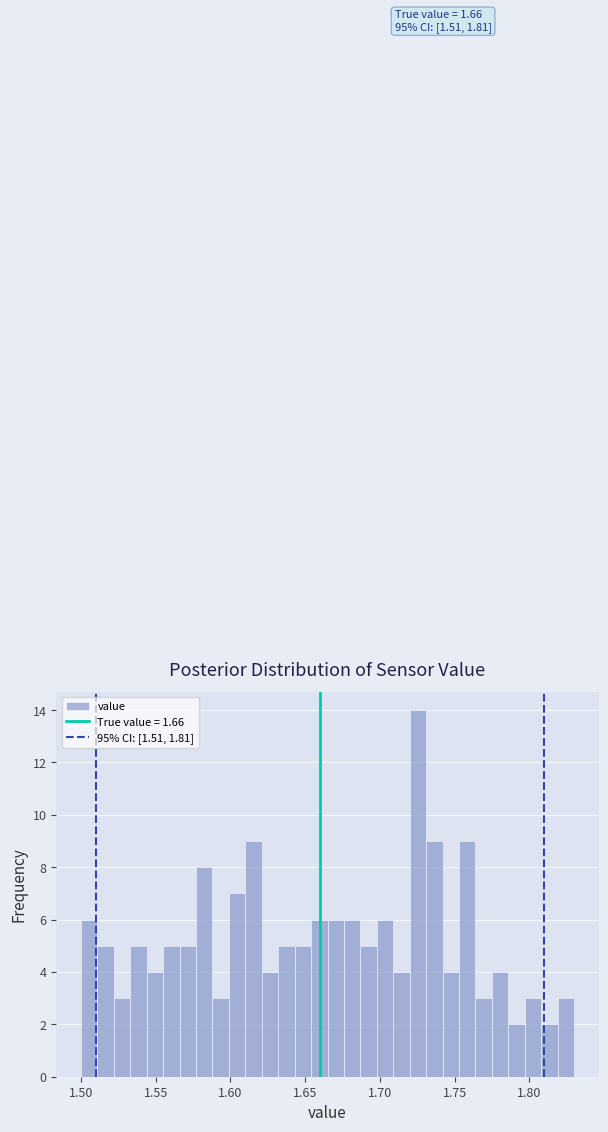

Read against the x-axis, roughly where is the centre of the tallest bar?

1.725